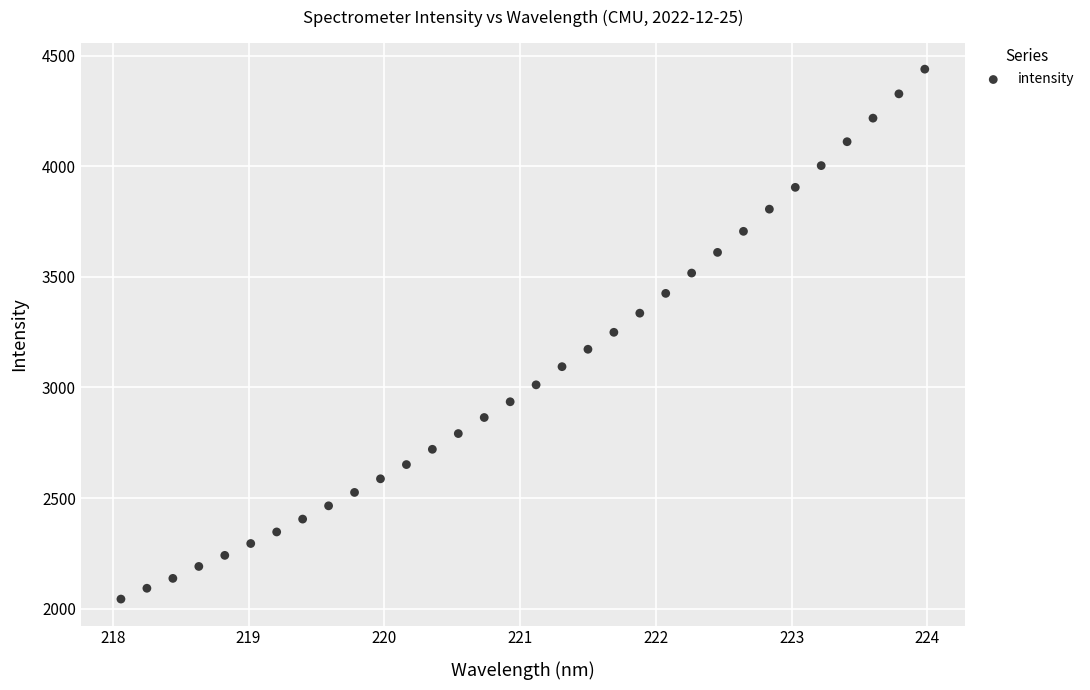

What is the range of X values (max minus min)?

5.9